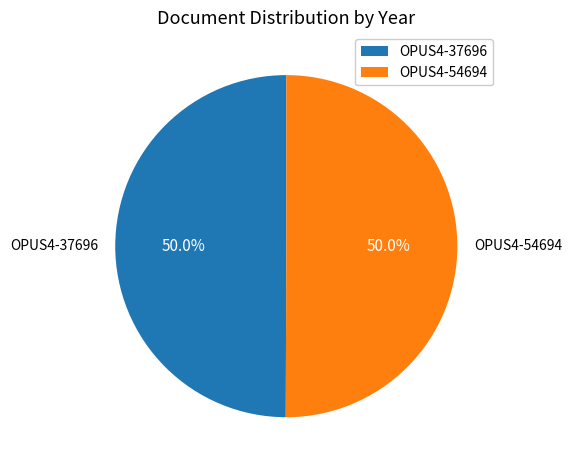

To the nearest percent, what is the average slice percentage?

50%